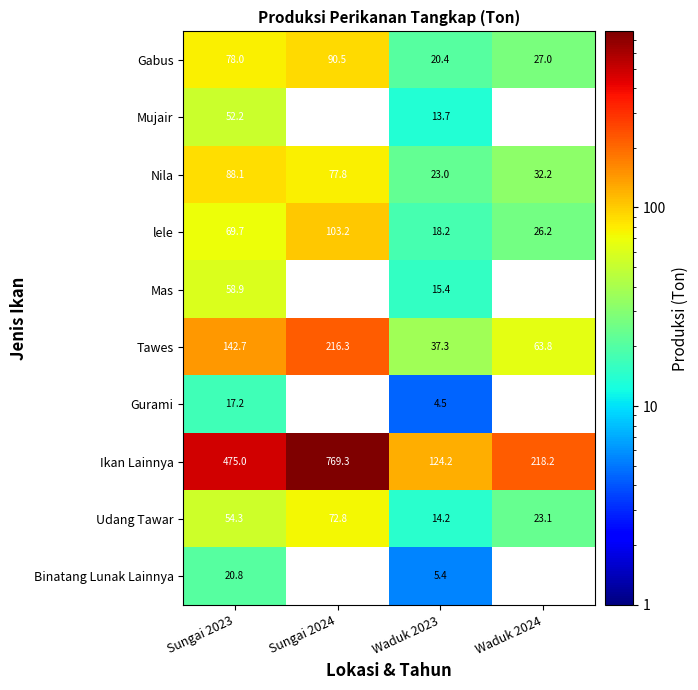

What is the minimum value shown in the chart?

4.5